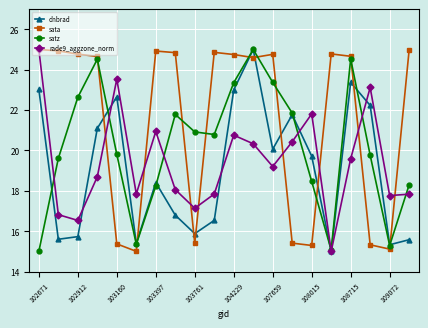

What is the smallest value displayed?

15.0